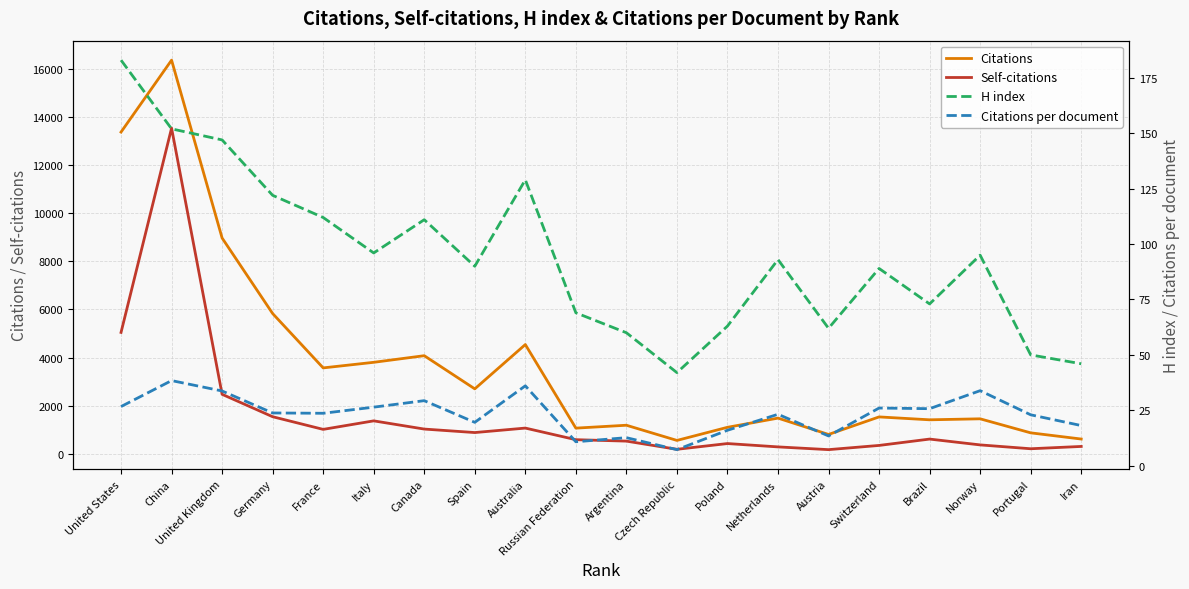

At how many categories does at least one series exceed 6487?

3